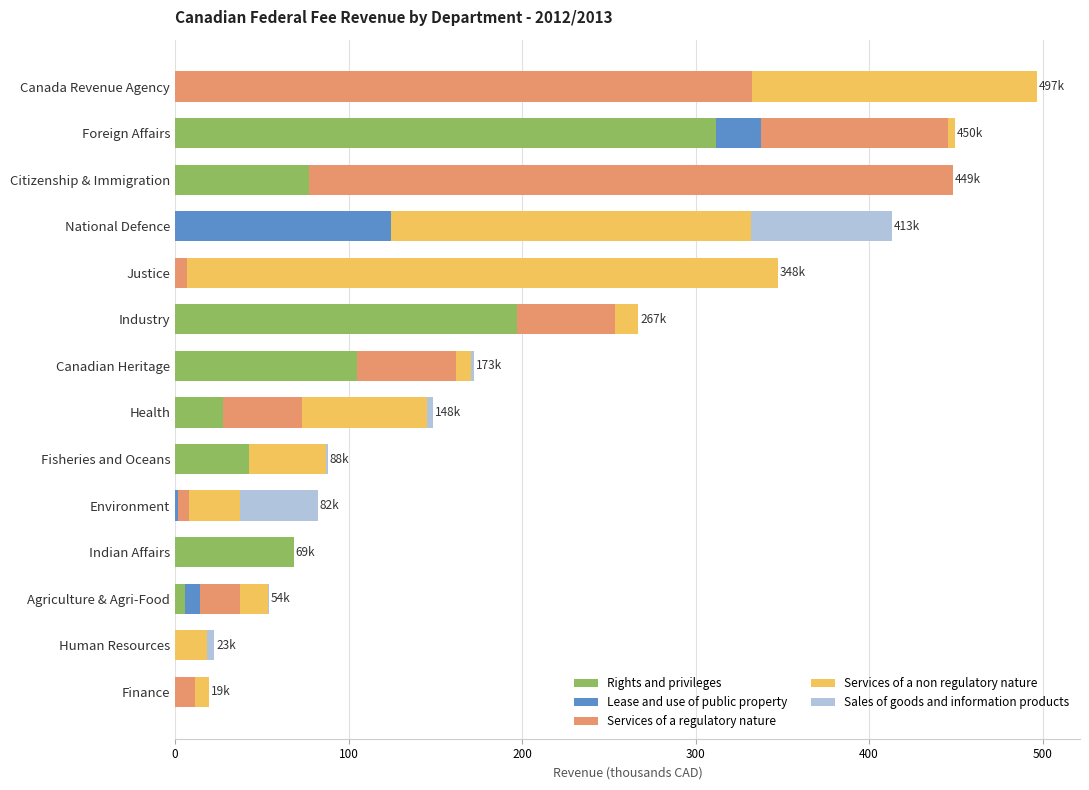

Is it true that Rights and privileges equals 0.0 at National Defence?

True